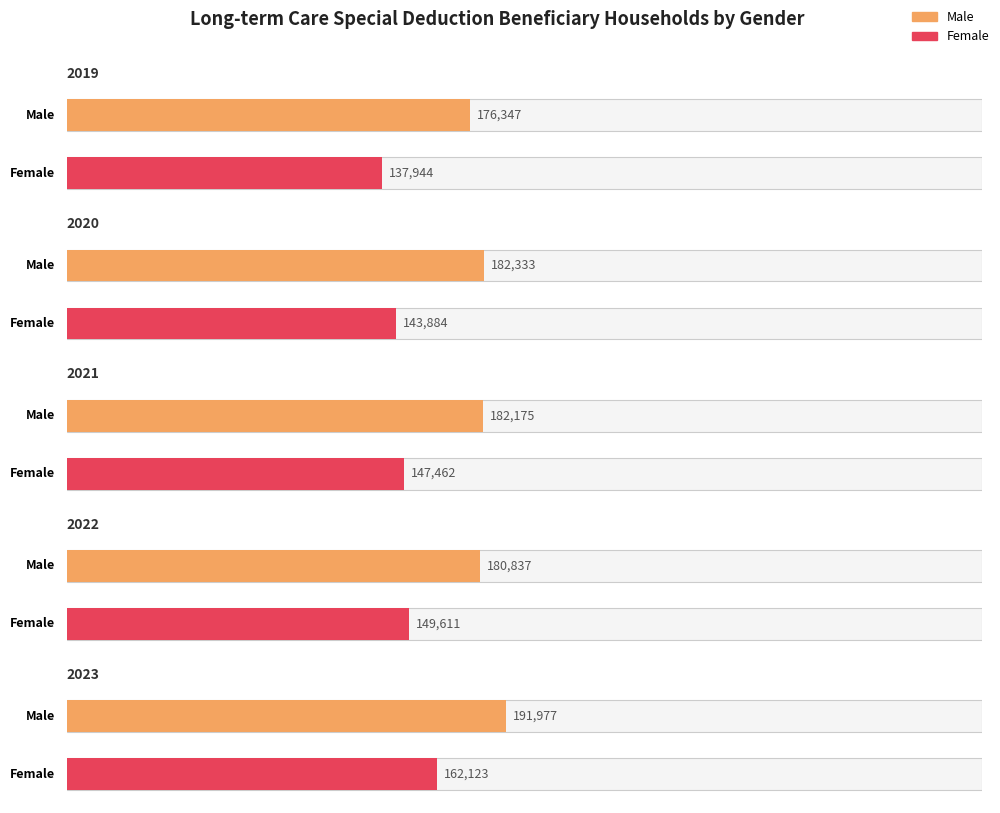

How many values in the Female series are below 147462?

2